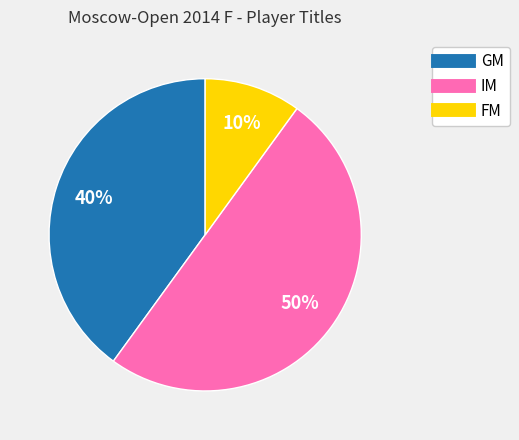

Is GM the majority of the pie?

No